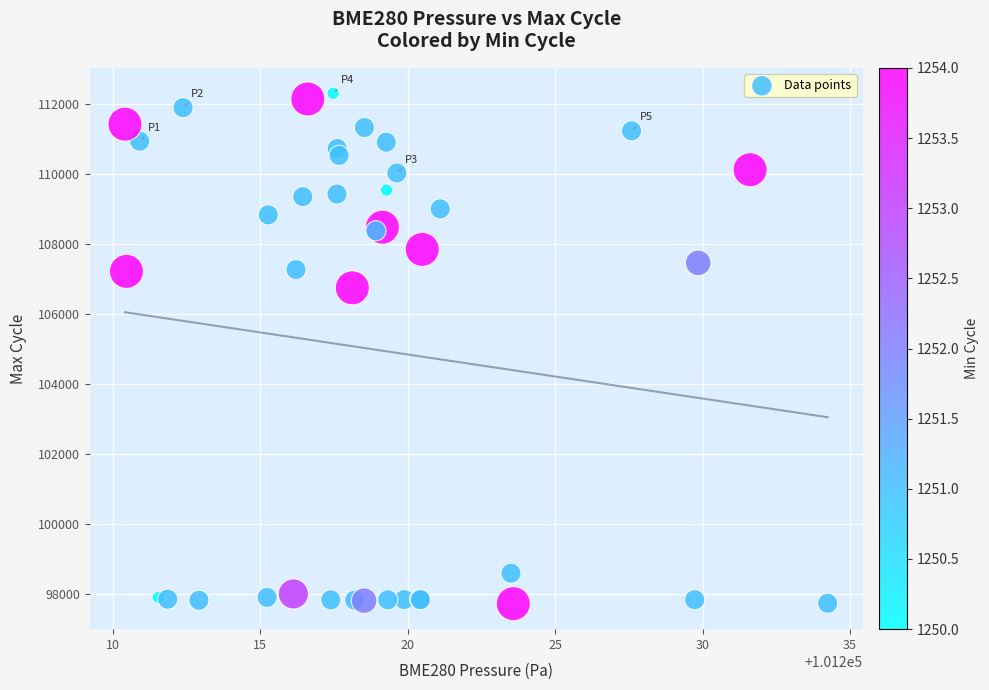

What Y value in the scatter plot is closest to 105006?

106739